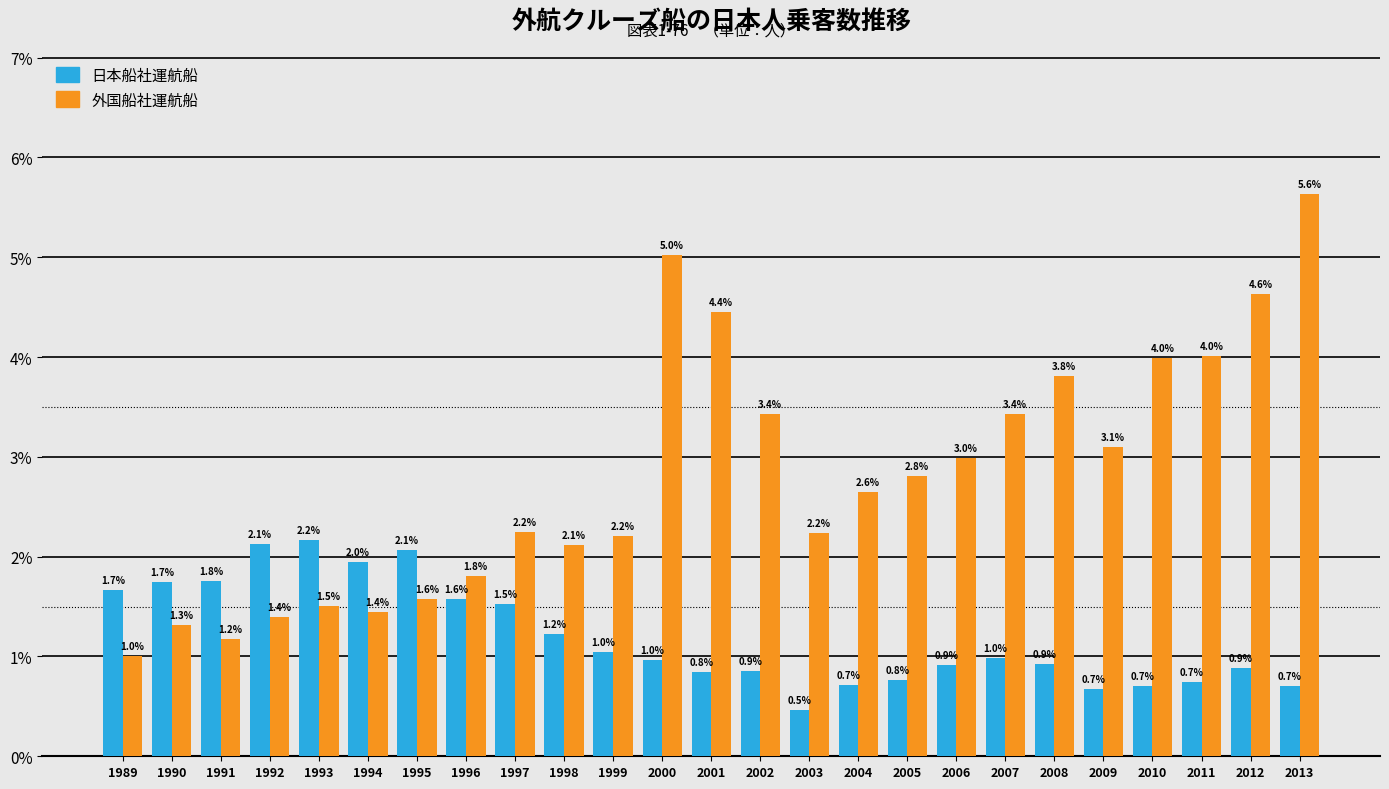

Reading left to right, what are all the values shown in this chart?

日本船社運航船: 1989=1.7	1990=1.7	1991=1.8	1992=2.1	1993=2.2	1994=2.0	1995=2.1	1996=1.6	1997=1.5	1998=1.2	1999=1.0	2000=1.0	2001=0.8	2002=0.9	2003=0.5	2004=0.7	2005=0.8	2006=0.9	2007=1.0	2008=0.9	2009=0.7	2010=0.7	2011=0.7	2012=0.9	2013=0.7
外国船社運航船: 1989=1.0	1990=1.3	1991=1.2	1992=1.4	1993=1.5	1994=1.4	1995=1.6	1996=1.8	1997=2.2	1998=2.1	1999=2.2	2000=5.0	2001=4.4	2002=3.4	2003=2.2	2004=2.6	2005=2.8	2006=3.0	2007=3.4	2008=3.8	2009=3.1	2010=4.0	2011=4.0	2012=4.6	2013=5.6